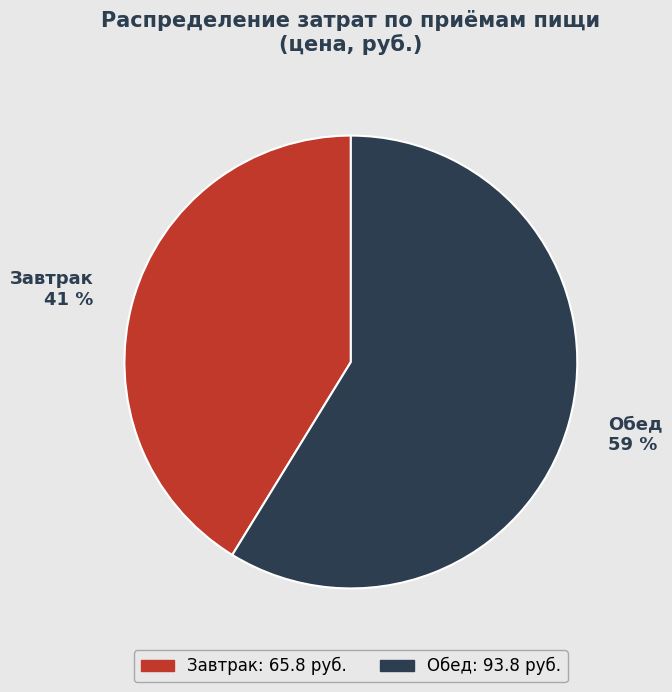

To the nearest percent, what portion does Обед represent?

59%